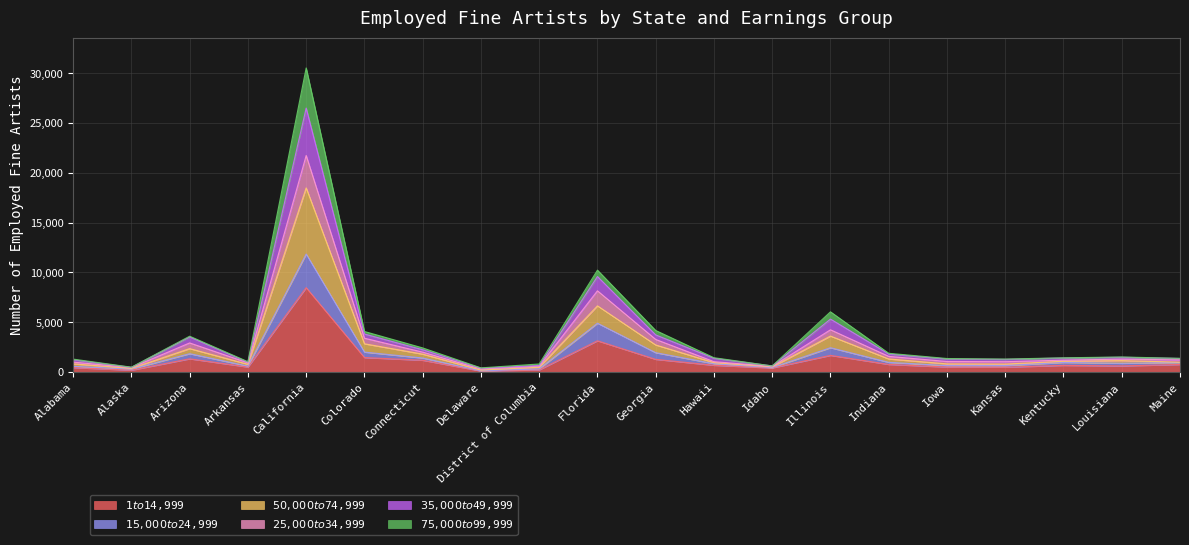

What is the label of the 5th point from the left?

California